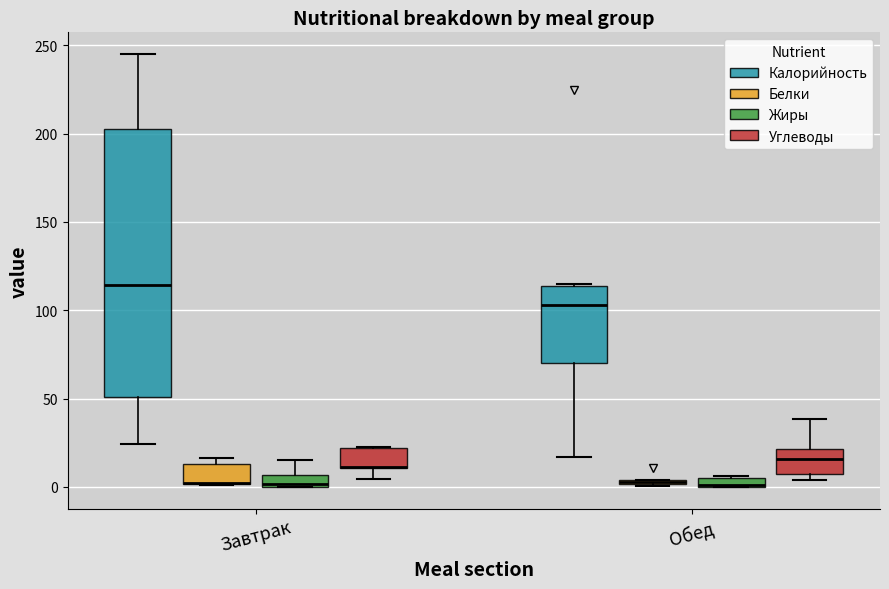

Where is the lower edge of the box for Завтрак (Белки) on the y-axis? The values are not printed on the chart, so give them approximately, as read against the axis.

0